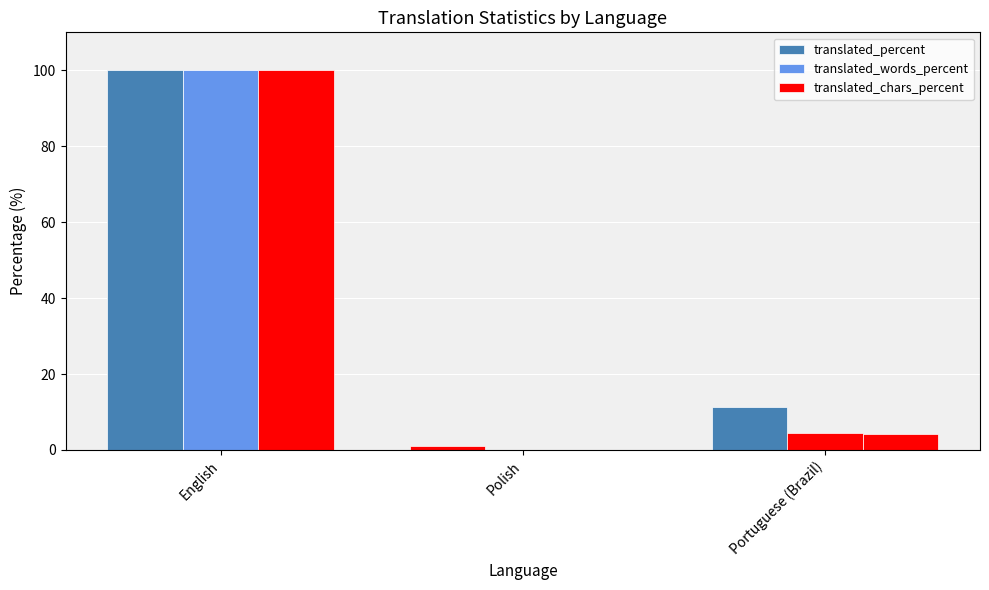

Count the number of data series in this chart.

3